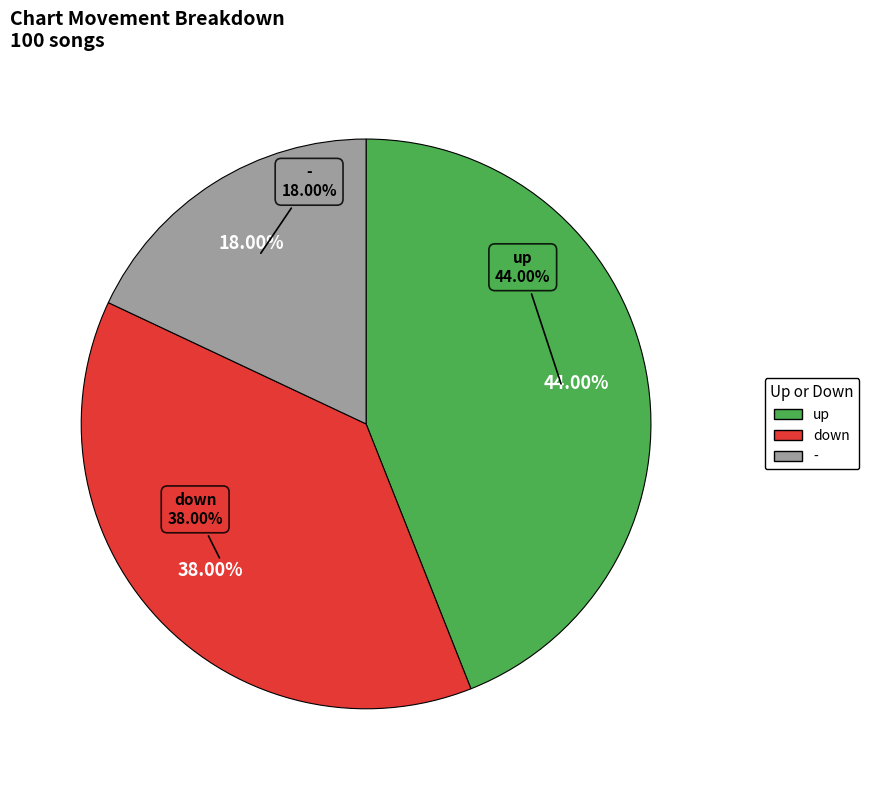

What percentage is the up slice, to the nearest percent?

44%